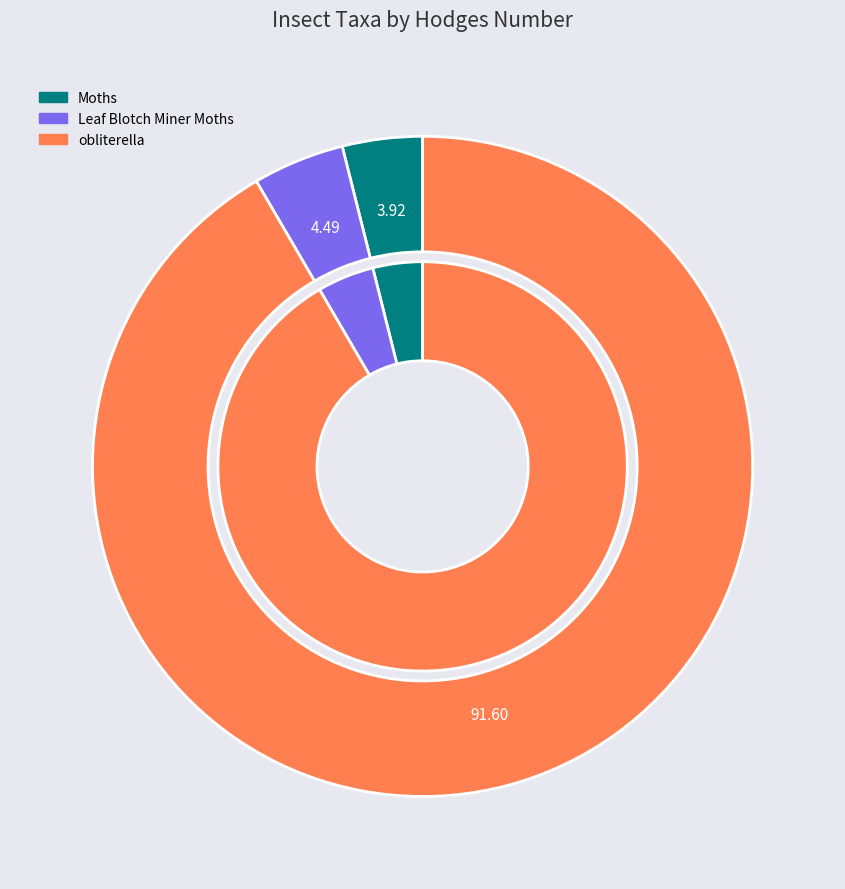

Combined, do Leaf Blotch Miner Moths and obliterella account for over 50%?

Yes